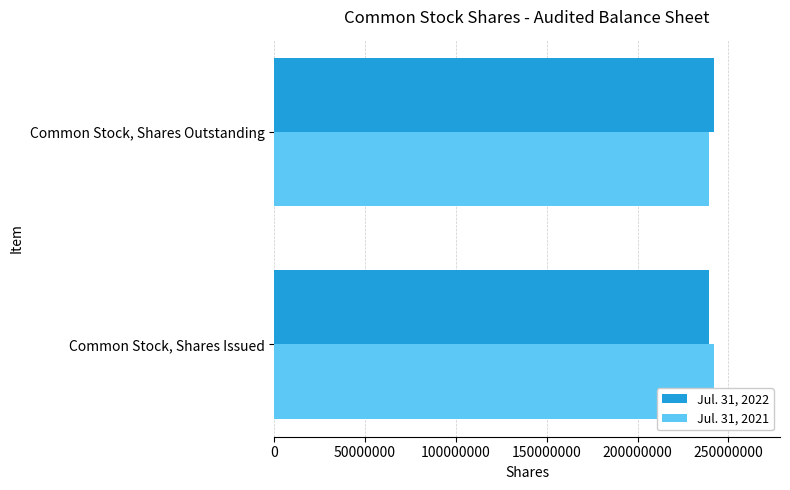

How many distinct data groups are displayed?

2